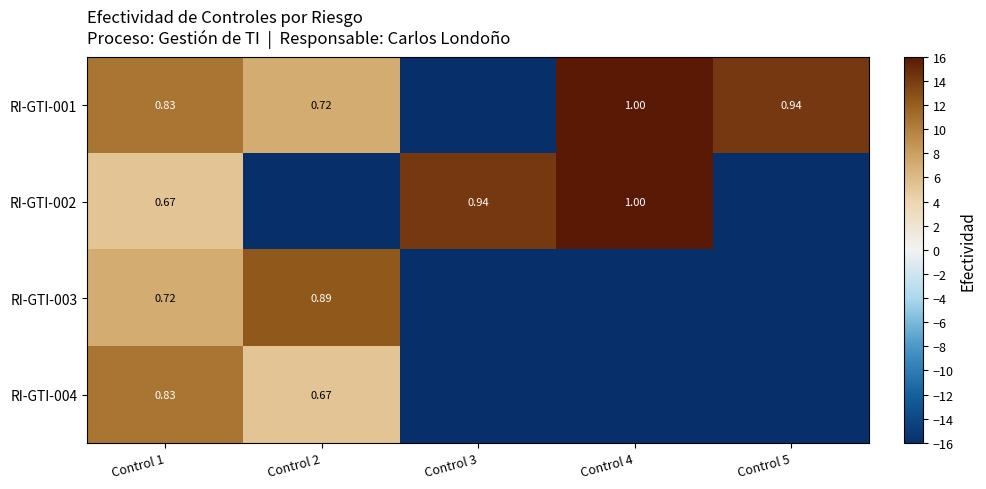

Is the value of RI-GTI-001 at Control 4 greater than the value of RI-GTI-002 at Control 1?

Yes